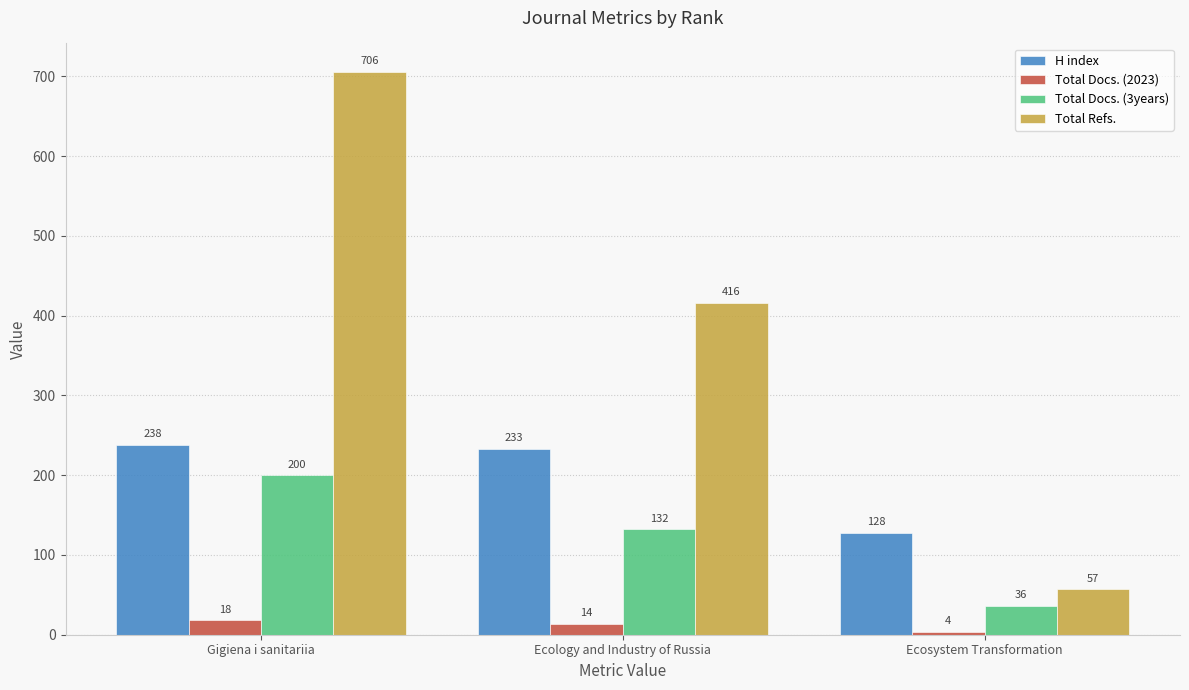

Which series has the largest range (max minus min)?

Total Refs.